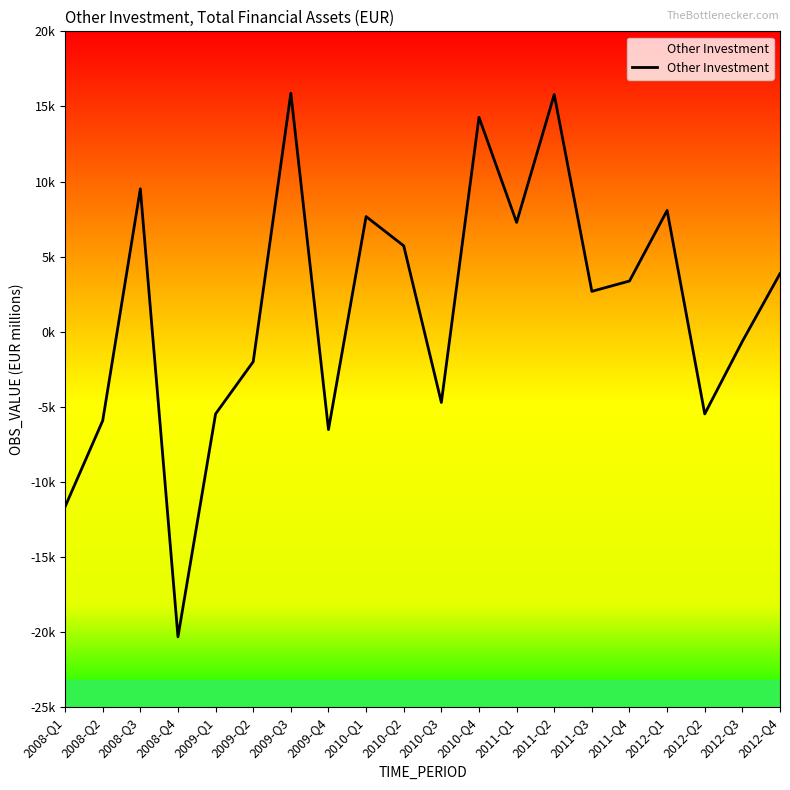

Is this an area chart (filled region under the line)?

Yes